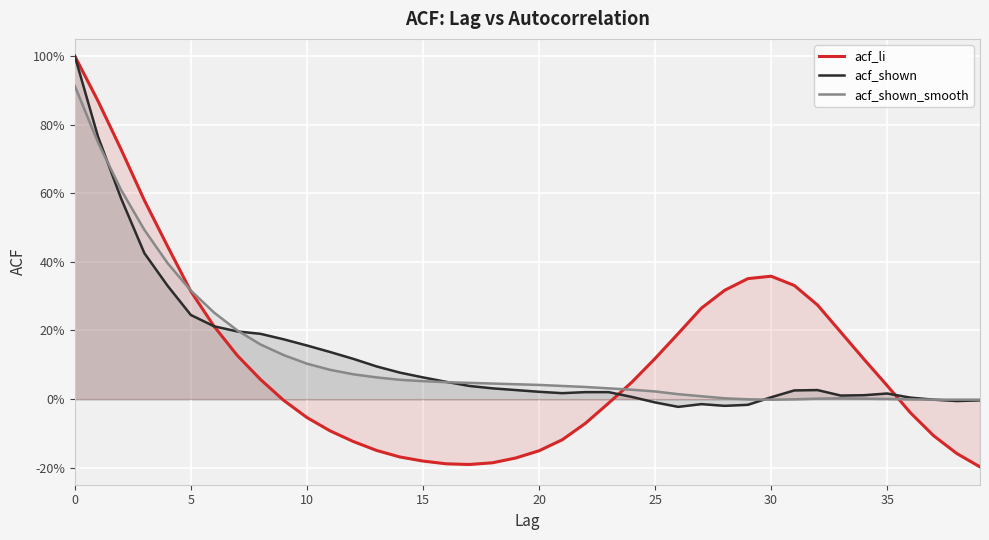

In acf_shown, how many points are lower than both neighbors (excluding endpoints)?

5